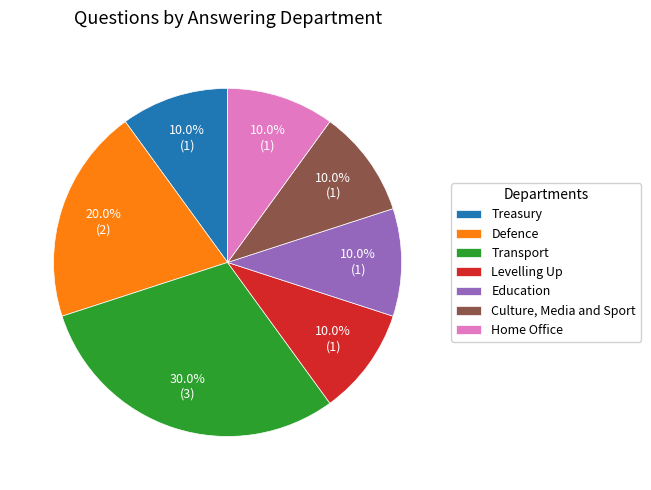

How many segments does this pie chart have?

7